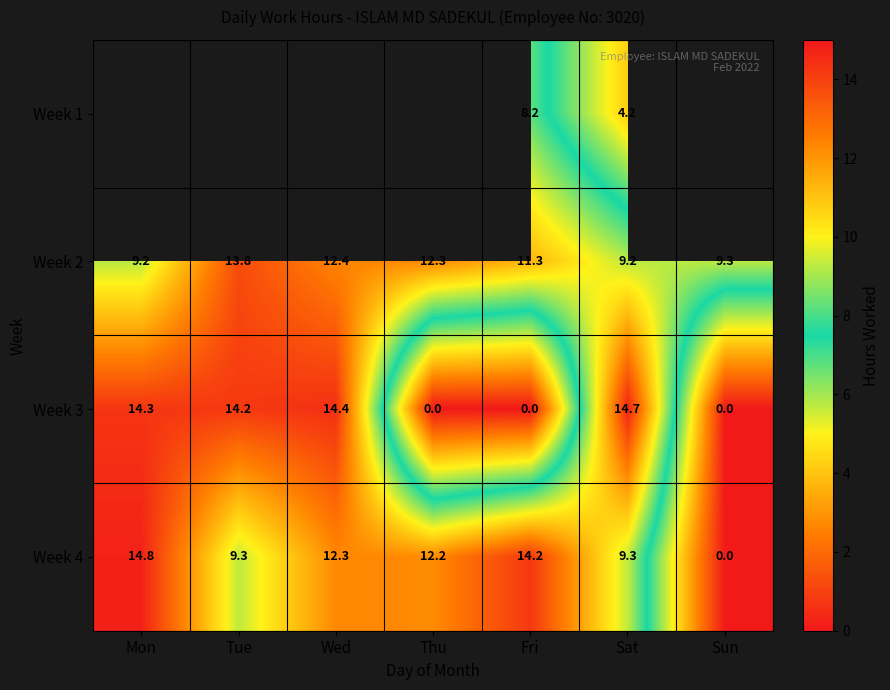

What is the highest value of the Week 3 series?

14.7